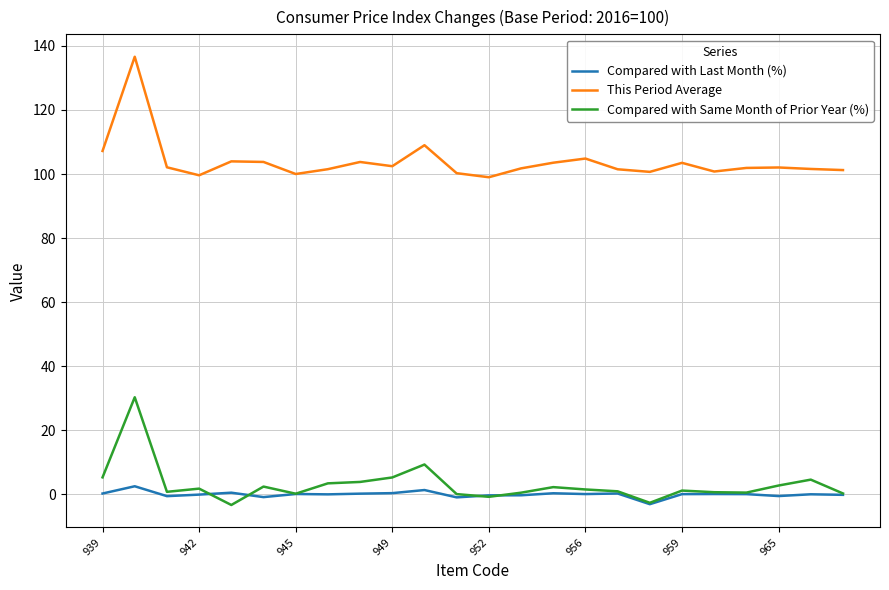

Which series has the widest spread of values?

This Period Average